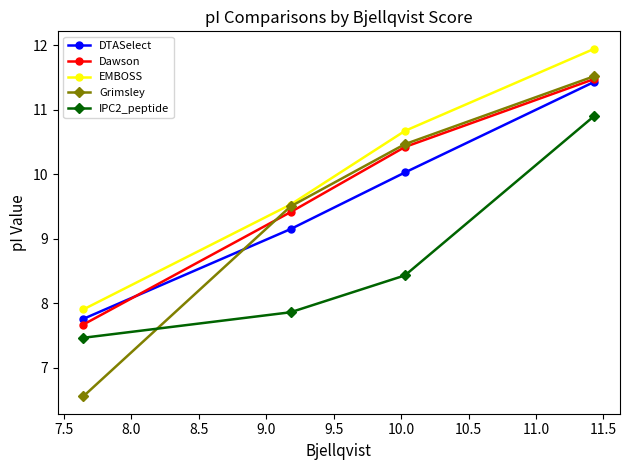

What is the value of the DTASelect point at the 2nd from the left?

9.2